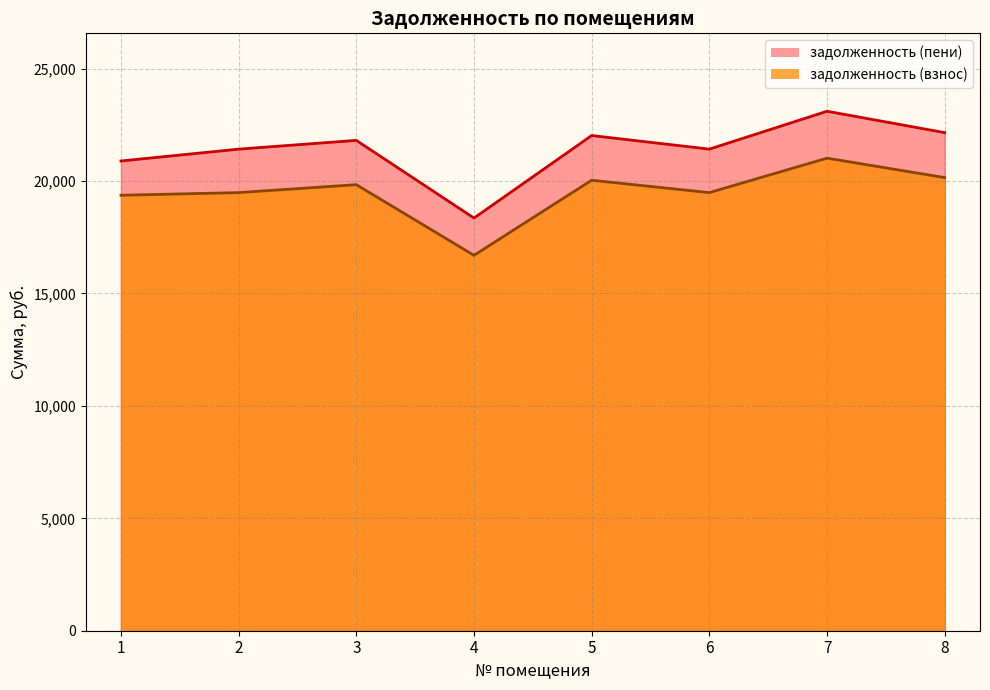

How many interior local peaks does the задолженность (пени) series have?

3